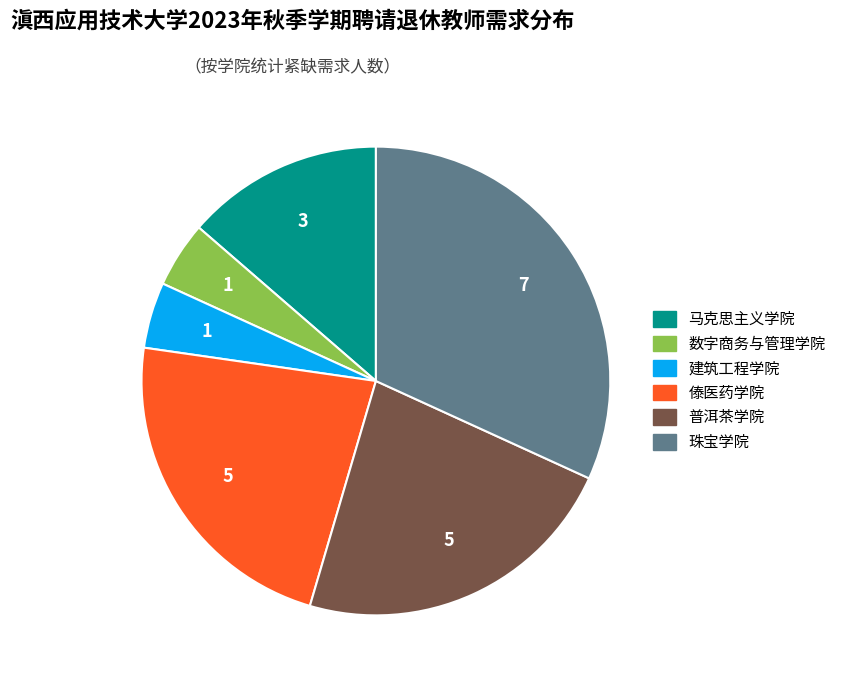

The 傣医药学院 slice represents 23% of the pie. True or false?

True